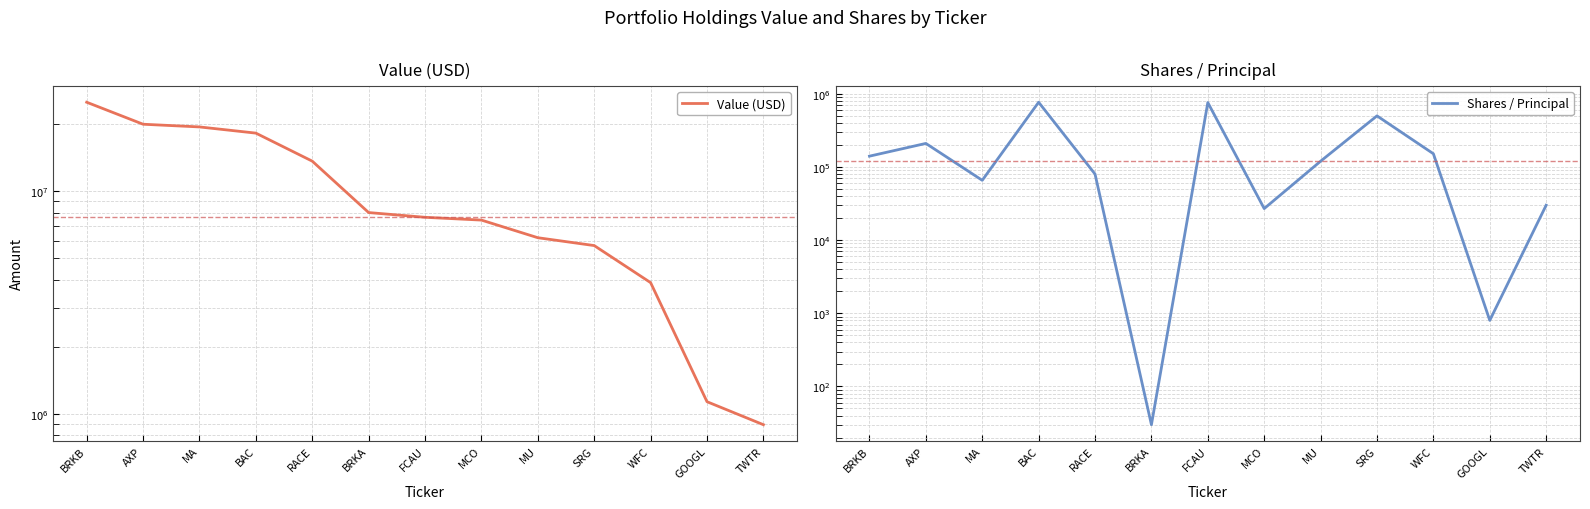

Does the chart have visible grid lines?

Yes